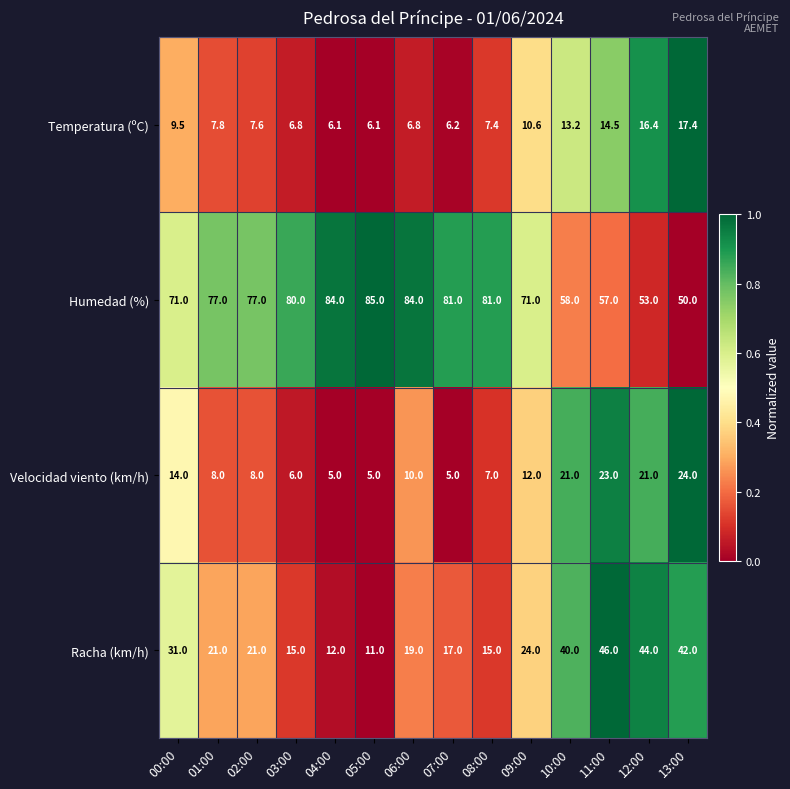

What is the difference between the second highest and second lowest values in the Humedad (%) series?

31.0